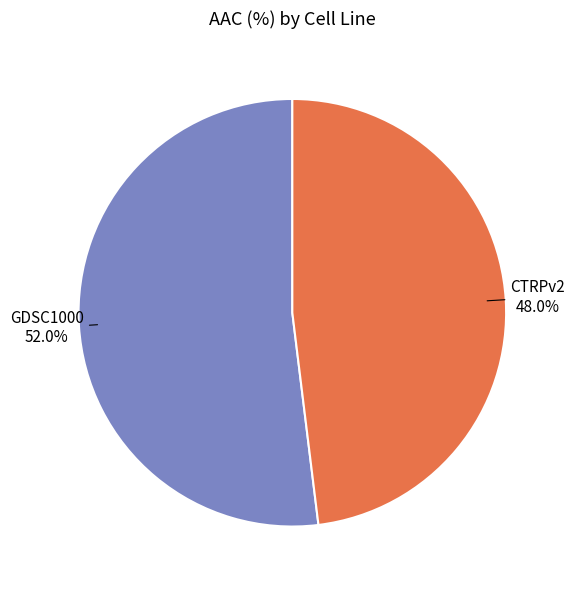

What portion of the pie excludes CTRPv2?

52.0%